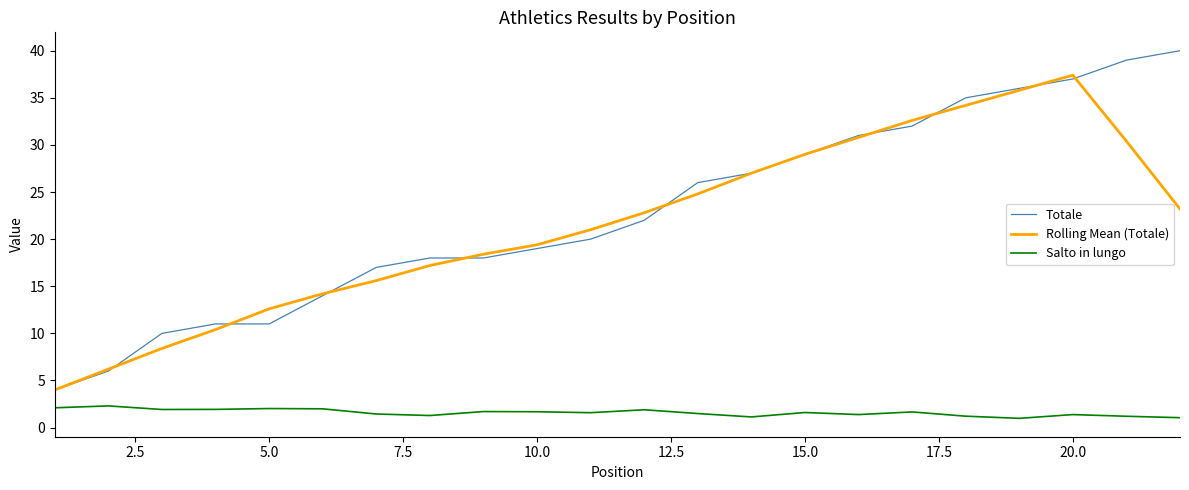

What is the minimum value shown in the chart?

1.0